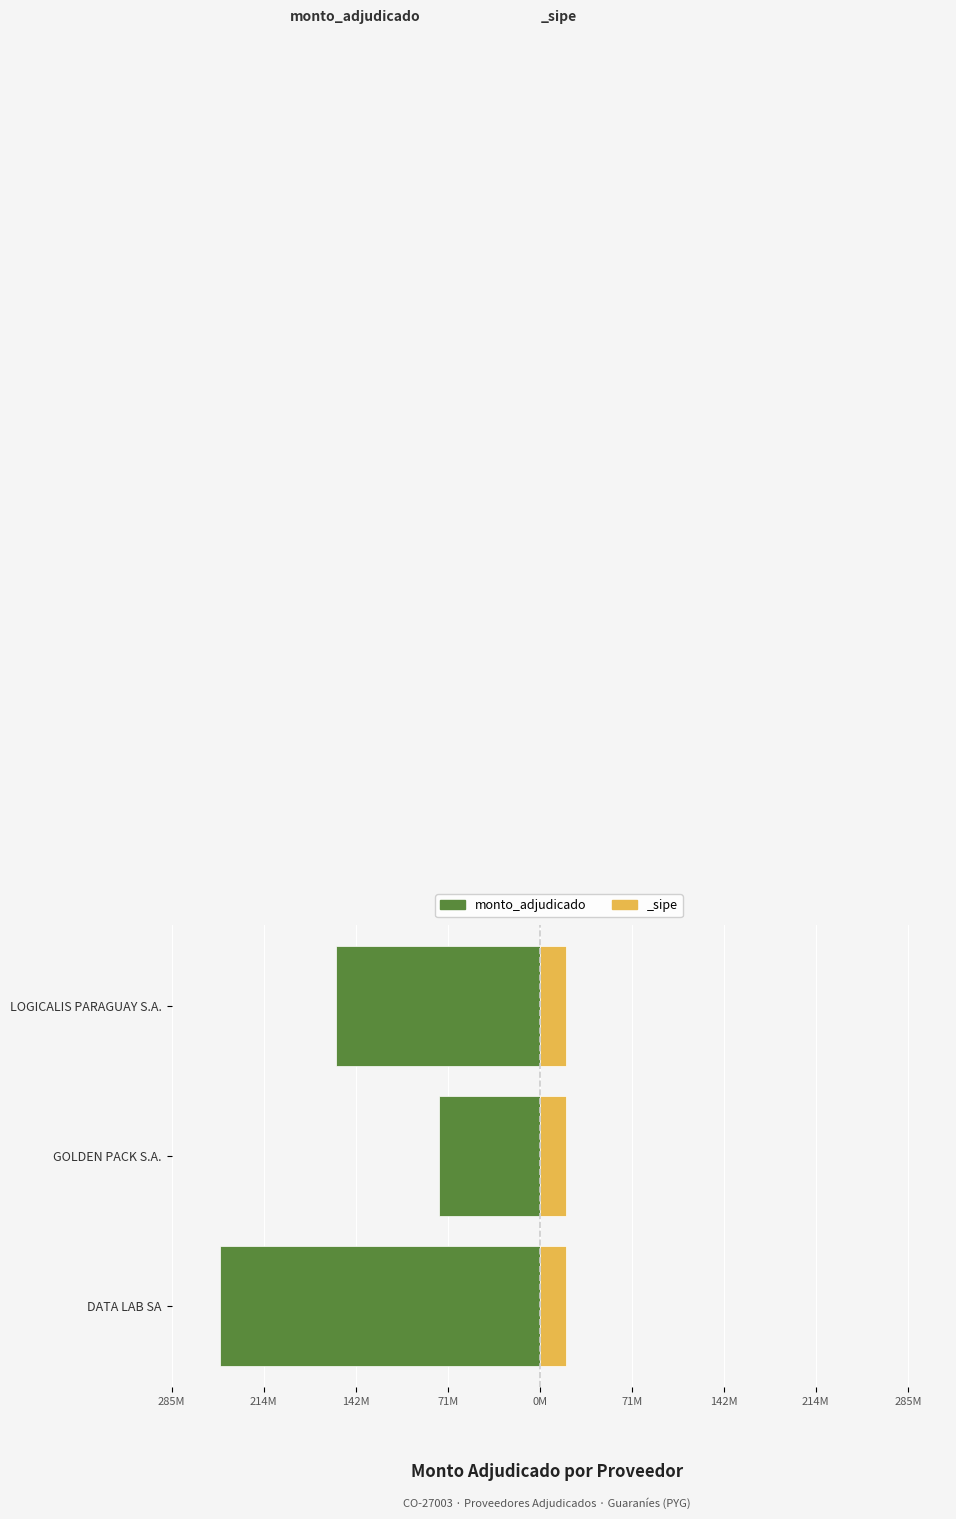

What is the average value?

-161.0